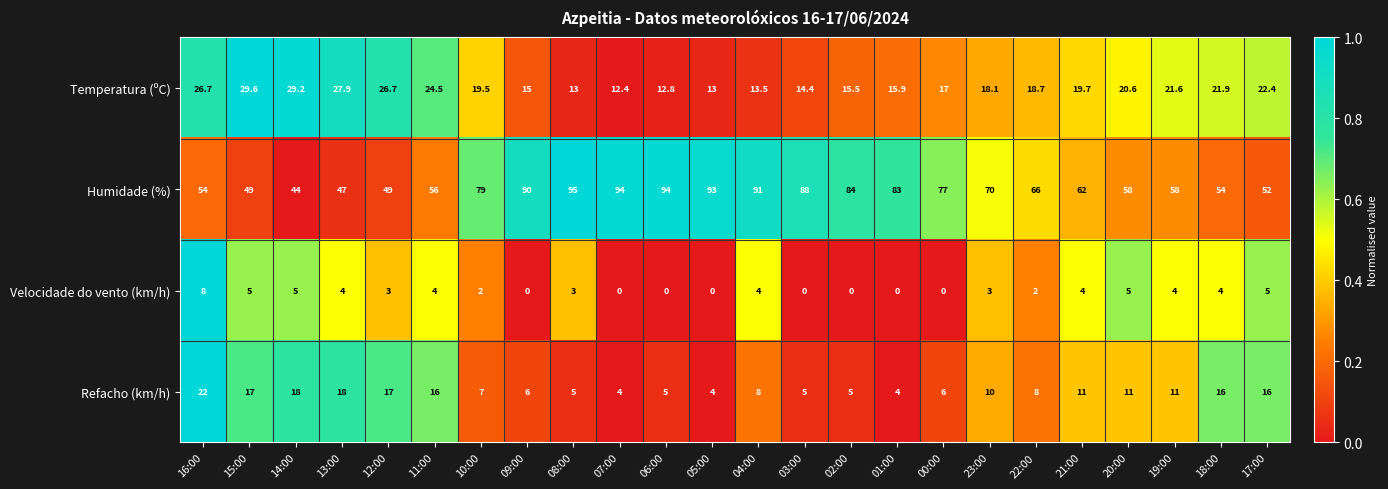

The Refacho (km/h) series shows 8.0 at 06:00. True or false?

False